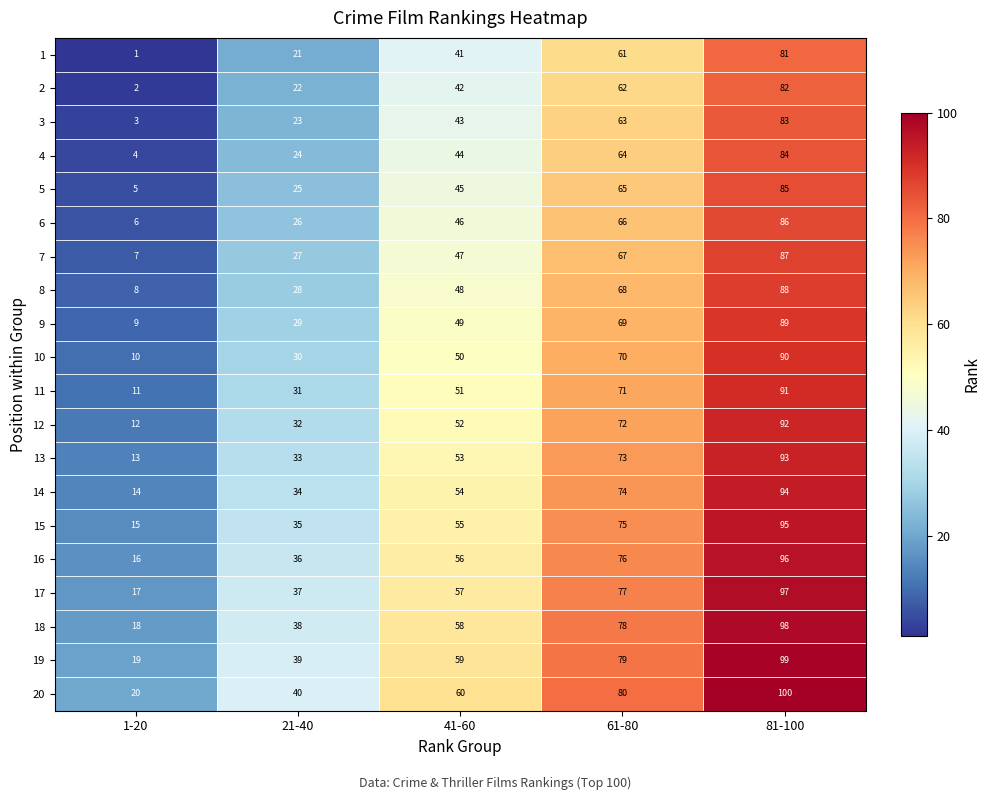

At how many categories does at least one series exceed 56?

3